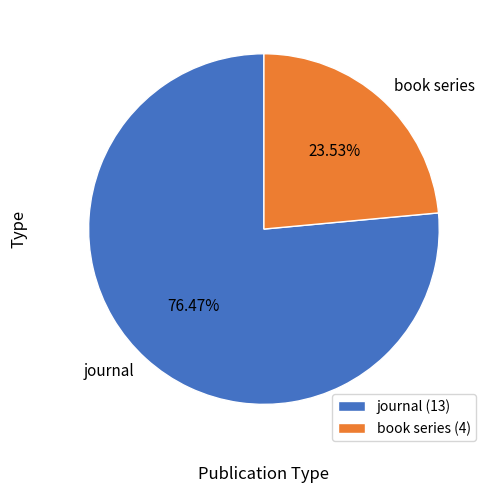

Combined, do book series and journal account for over 50%?

Yes